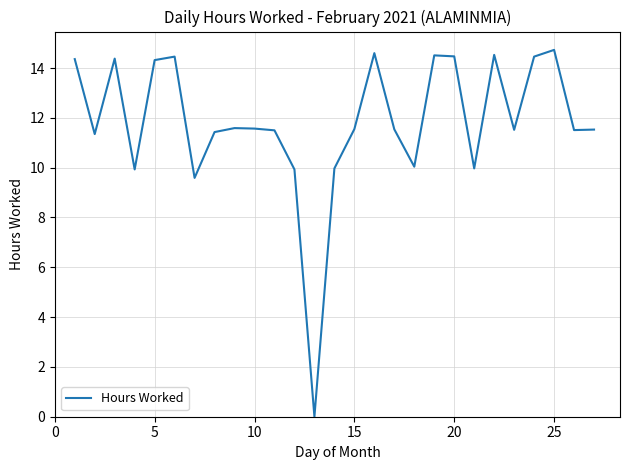

True or false: there are more than 1 points higher than both neighbors.

True